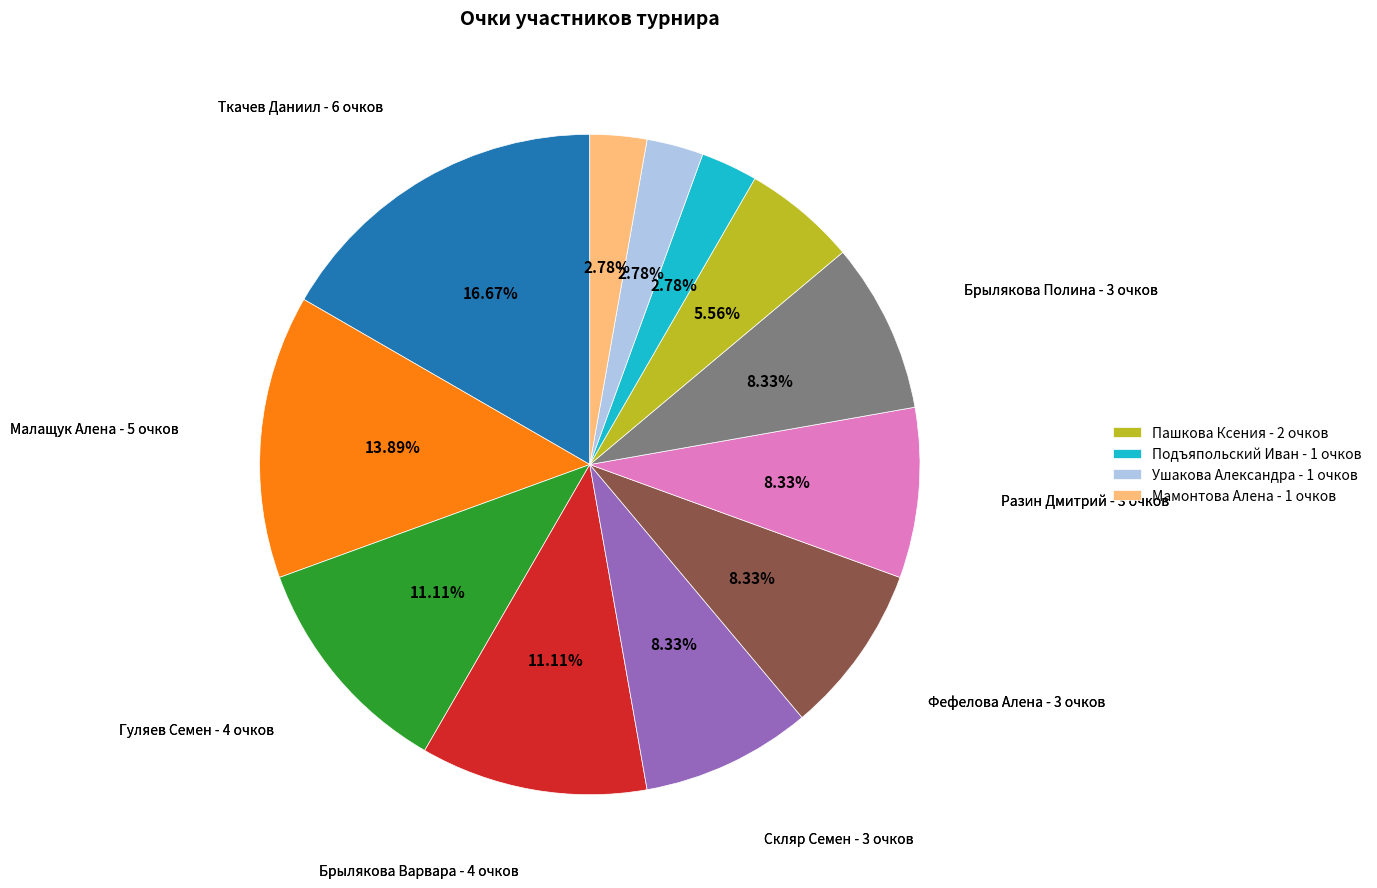

Is there any slice that represents more than half of the pie?

No